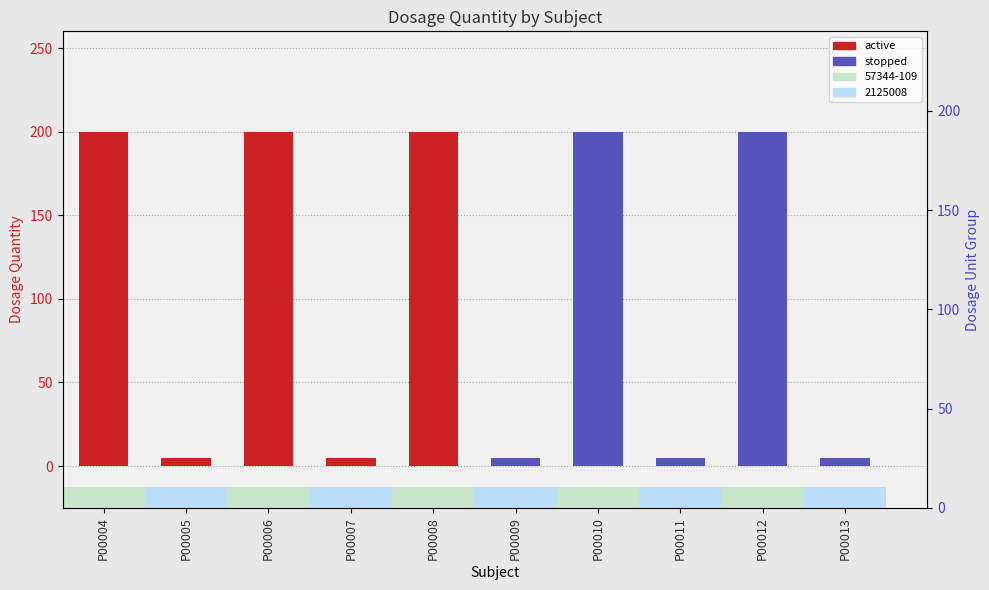

What is the value of the active bar at the 3rd from the left?

200